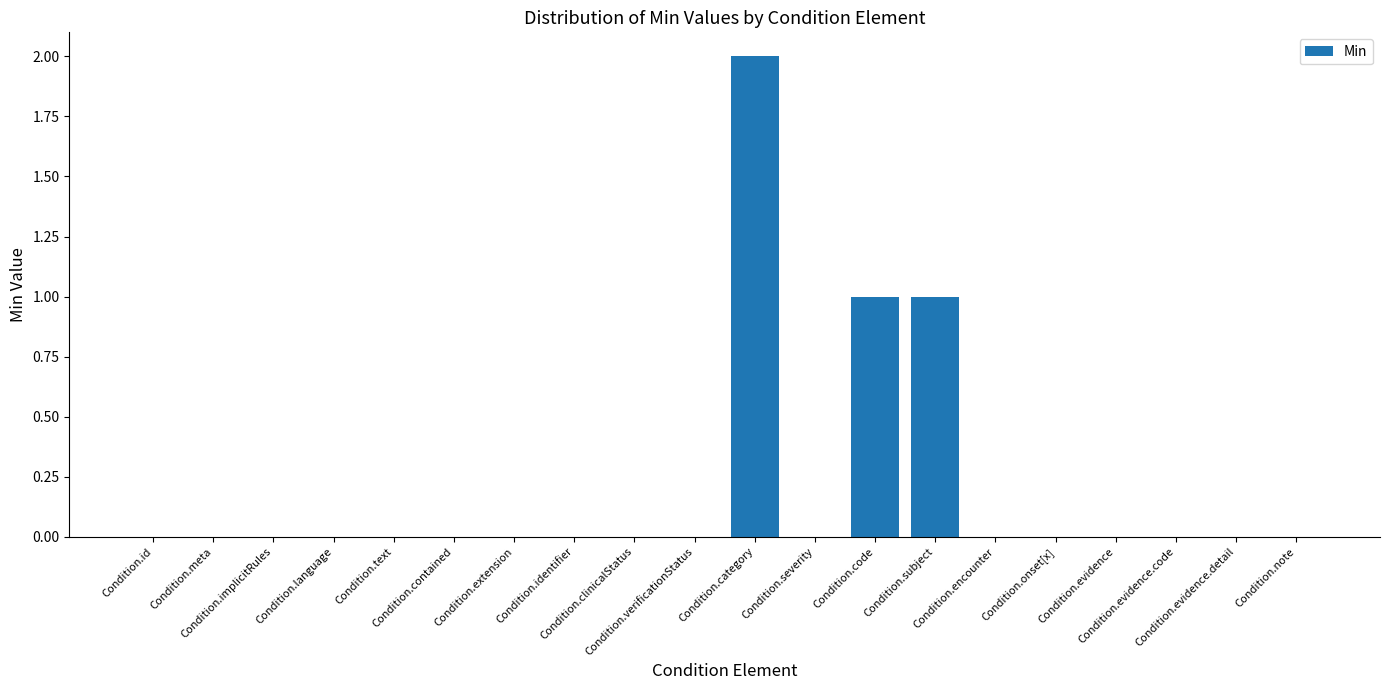

The value at Condition.text is -1. True or false?

False